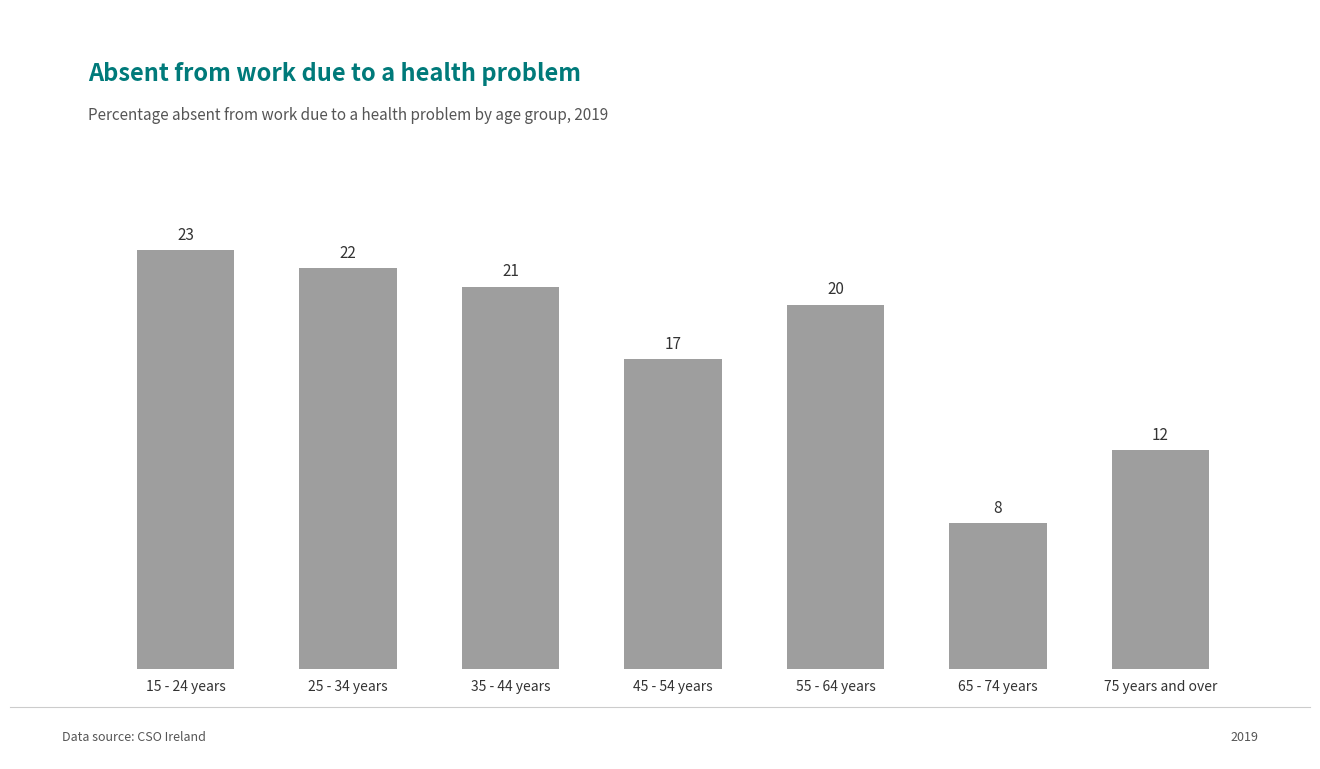

Where is the data nearest to the value 15?

45 - 54 years